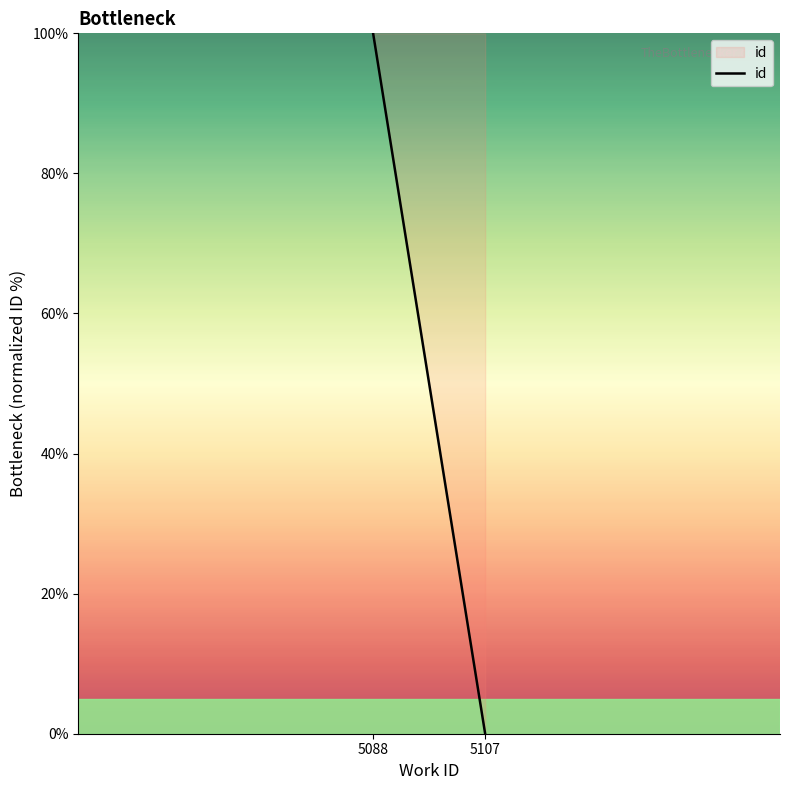

Which category has the lowest value across all series?

5107